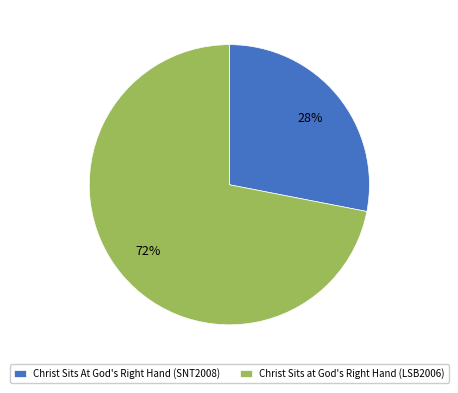

To the nearest percent, what is the average slice percentage?

50%